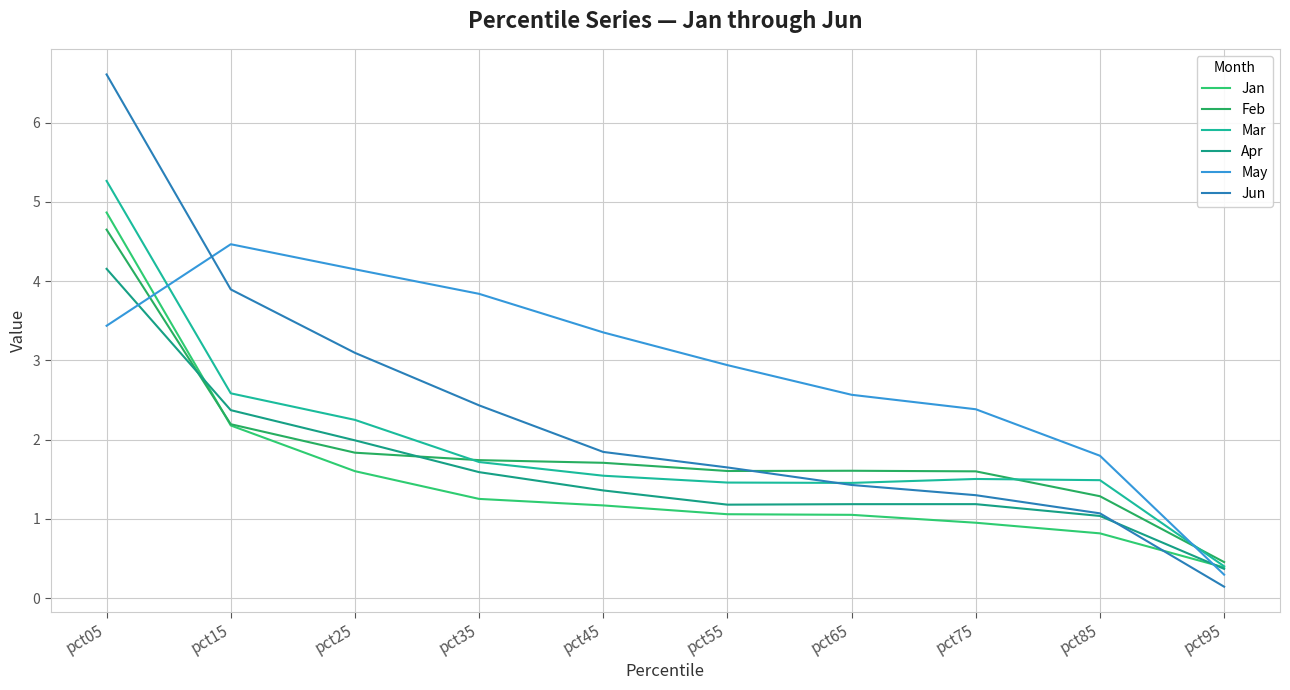

Reading left to right, list all the values displayed in this chart.

Jan: 4.9	2.2	1.6	1.3	1.2	1.1	1.1	1.0	0.8	0.4
Feb: 4.6	2.2	1.8	1.7	1.7	1.6	1.6	1.6	1.3	0.5
Mar: 5.3	2.6	2.2	1.7	1.5	1.5	1.5	1.5	1.5	0.4
Apr: 4.2	2.4	2.0	1.6	1.4	1.2	1.2	1.2	1.0	0.4
May: 3.4	4.5	4.1	3.8	3.4	2.9	2.6	2.4	1.8	0.3
Jun: 6.6	3.9	3.1	2.4	1.8	1.6	1.4	1.3	1.1	0.1